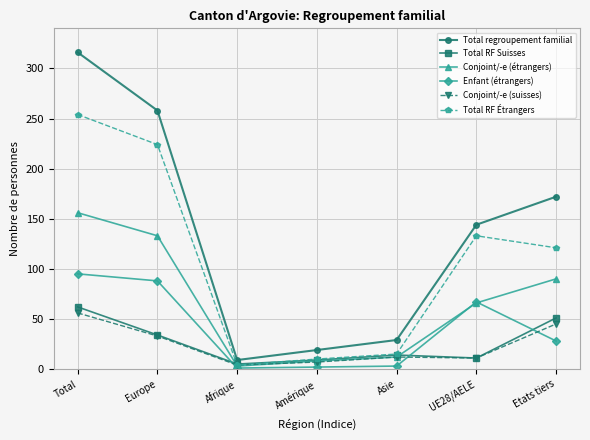

Is the value of Conjoint/-e (étrangers) at Afrique greater than the value of Total regroupement familial at Etats tiers?

No